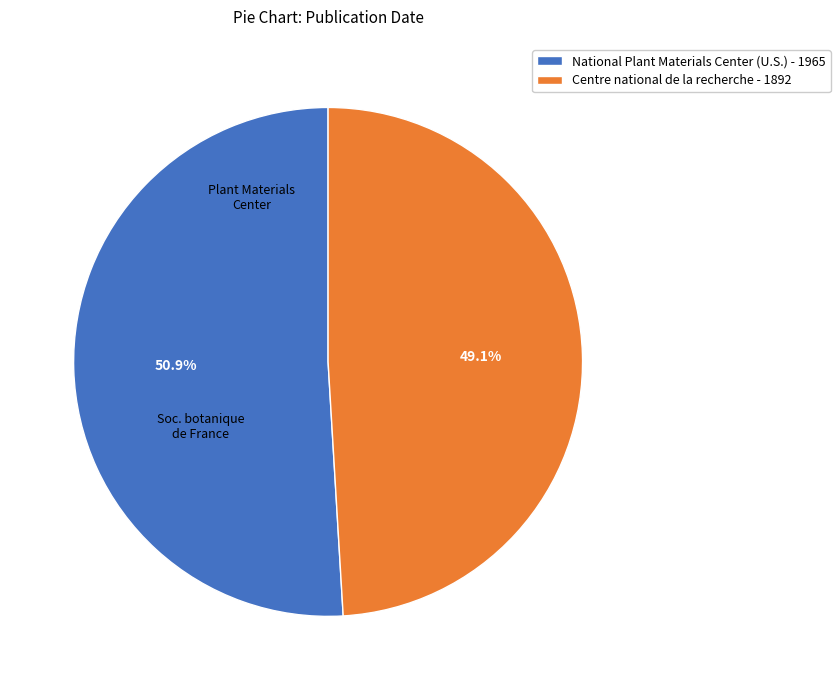

Count the number of slices in the pie.

2